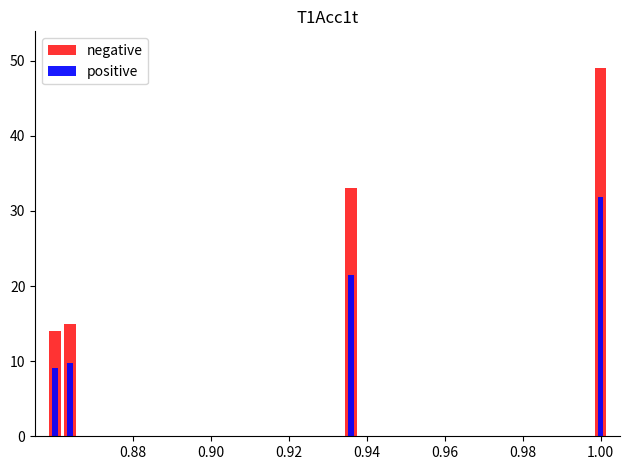

The value of positive at 0.92 is 12.7. True or false?

False